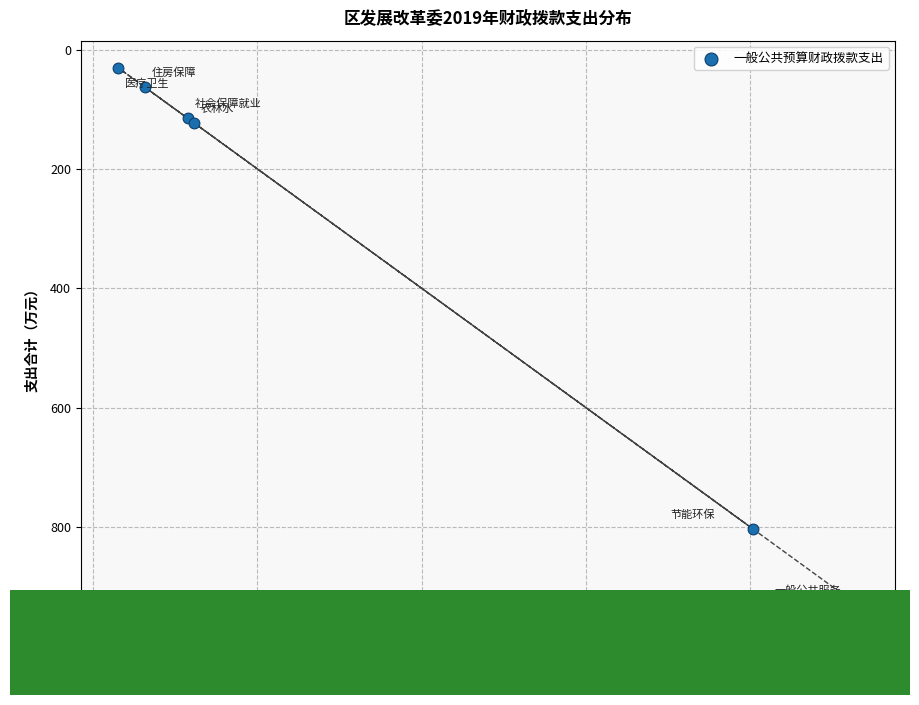

What Y value in the scatter plot is closest to 480?

804.0